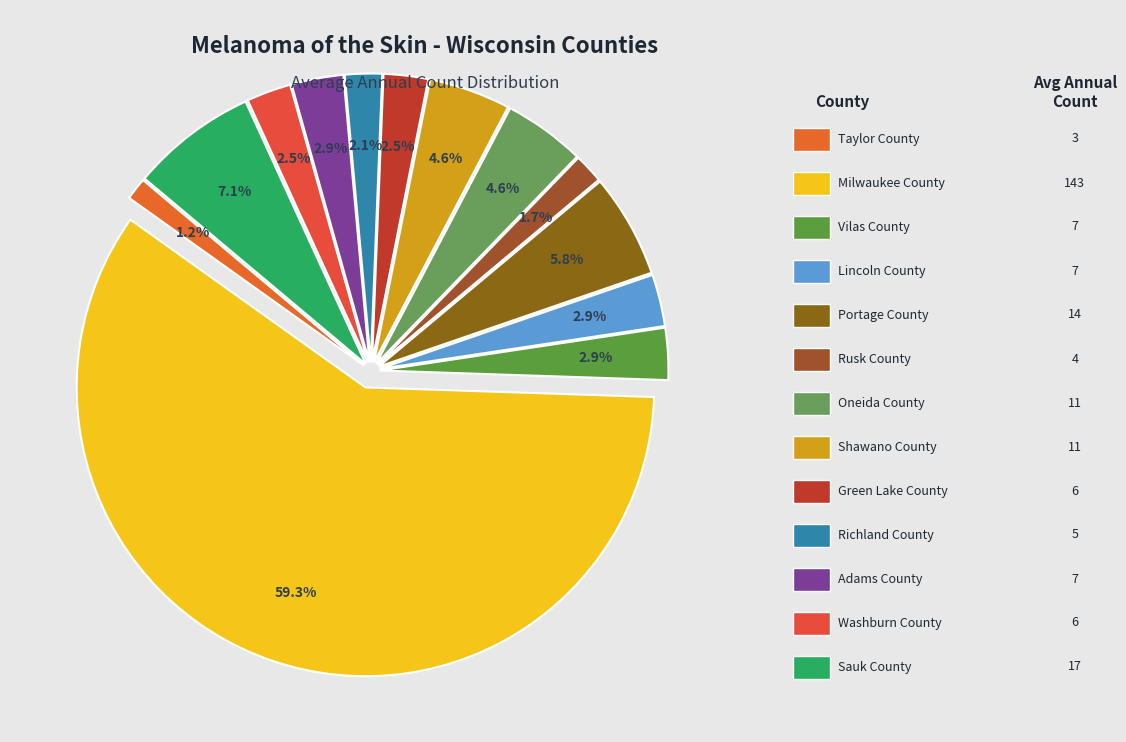

To the nearest percent, what is the difference between the largest and smallest slice percentages?

58%